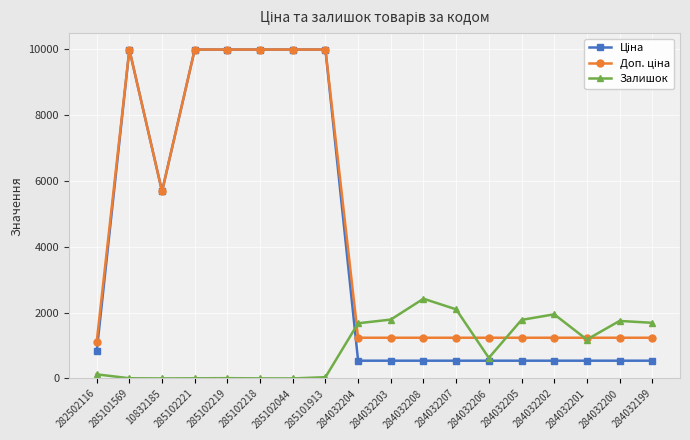

What is the total value across all series at 284032202?

3720.4